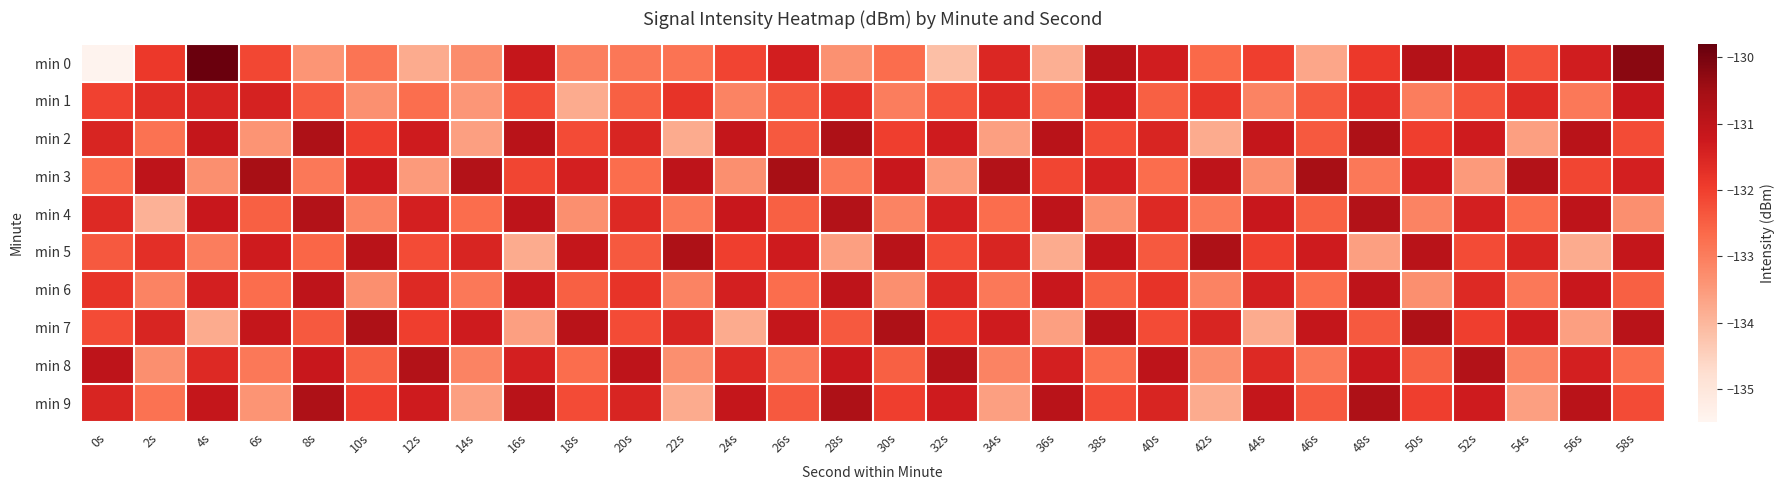

What is the spread (max minus min) of values at 42s?

3.1